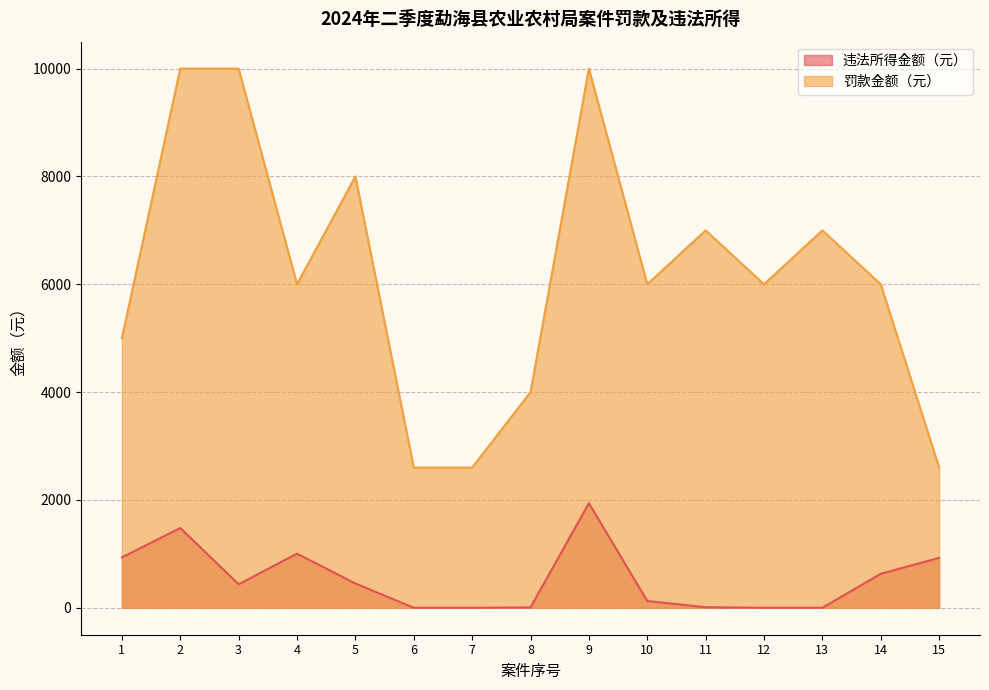

How many positive values does the 违法所得金额（元） series have?

11